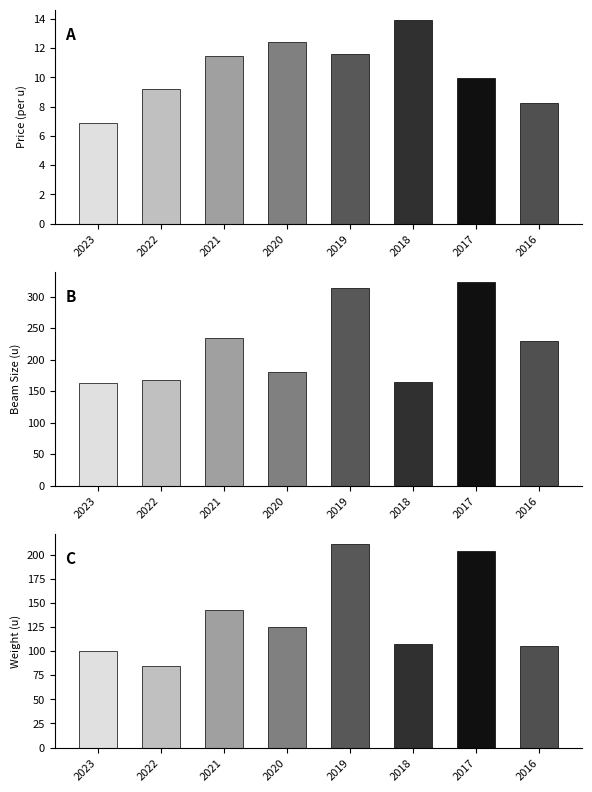

What is the smallest value displayed?

6.9